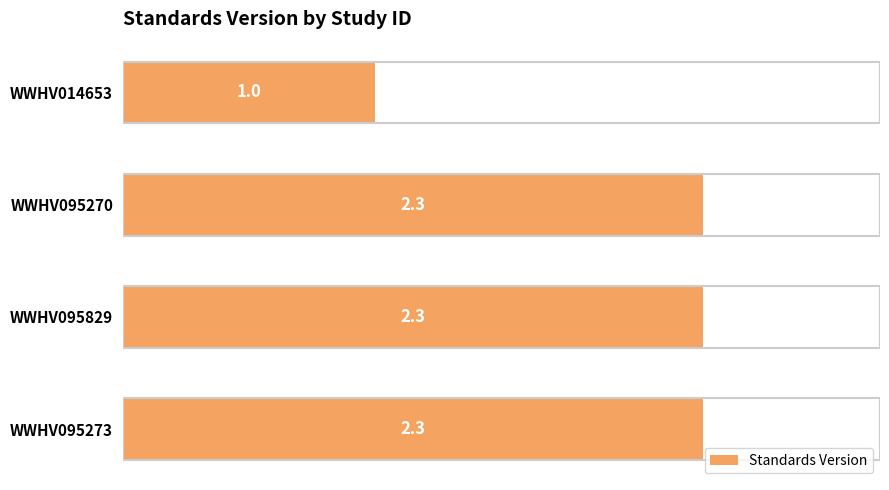

What is the maximum value shown in the chart?

2.3